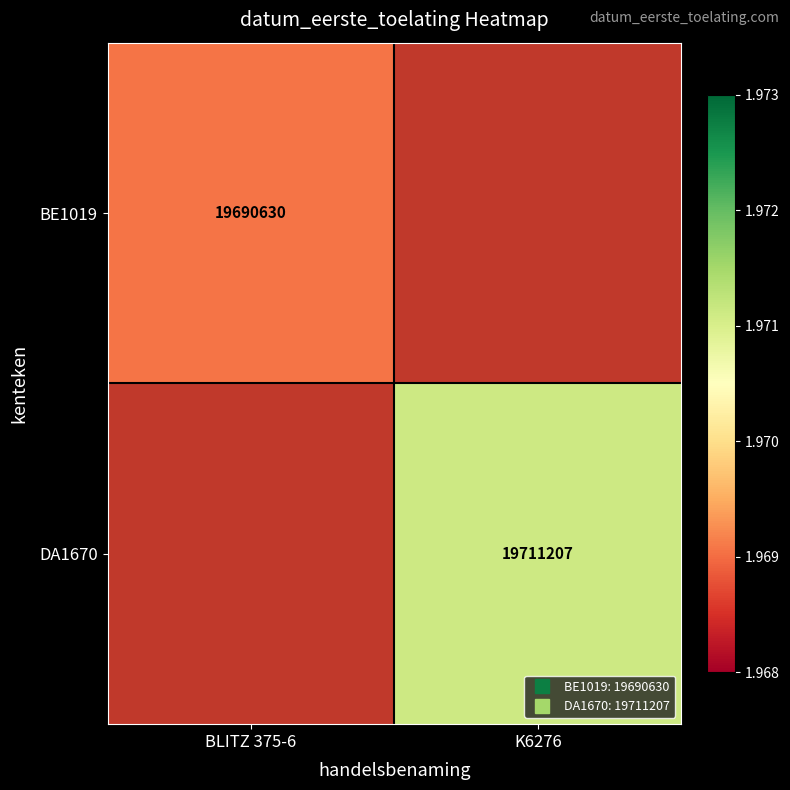

Is the value of BE1019 at BLITZ 375-6 greater than the value of DA1670 at K6276?

No